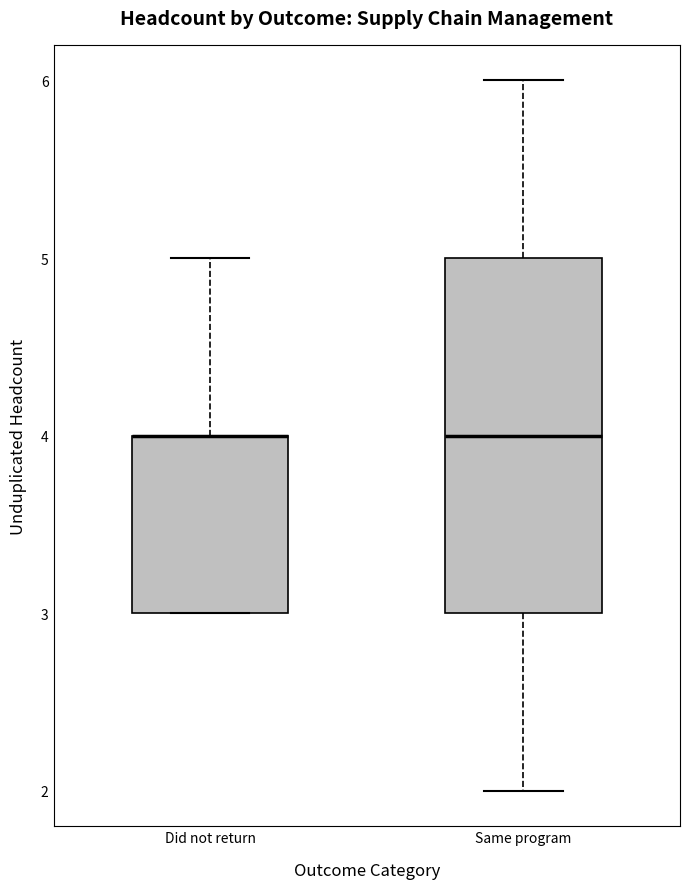

Where is the upper edge of the box for Did not return on the y-axis? The values are not printed on the chart, so give them approximately, as read against the axis.

4